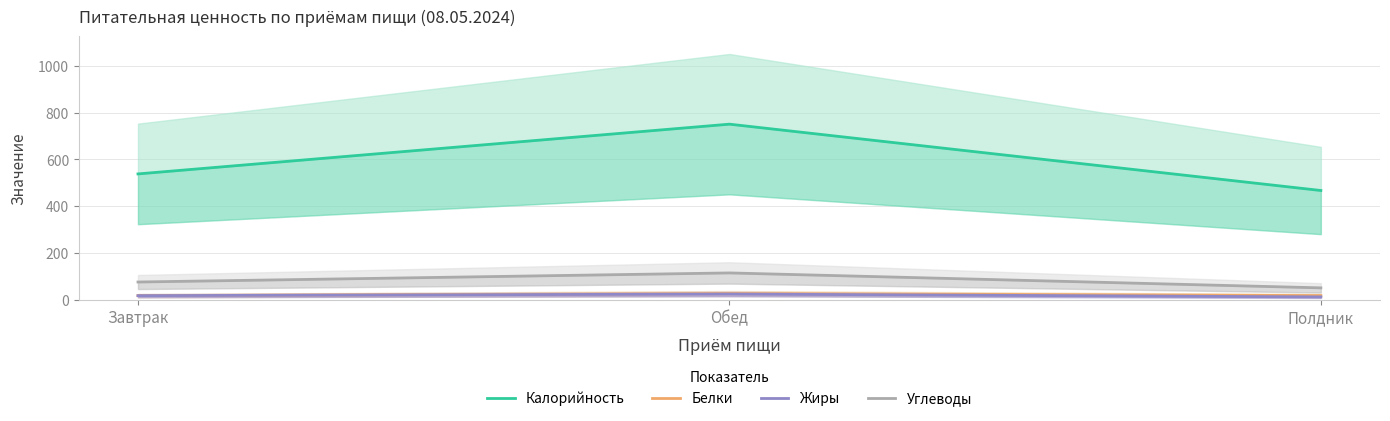

Which series has the largest range (max minus min)?

Калорийность